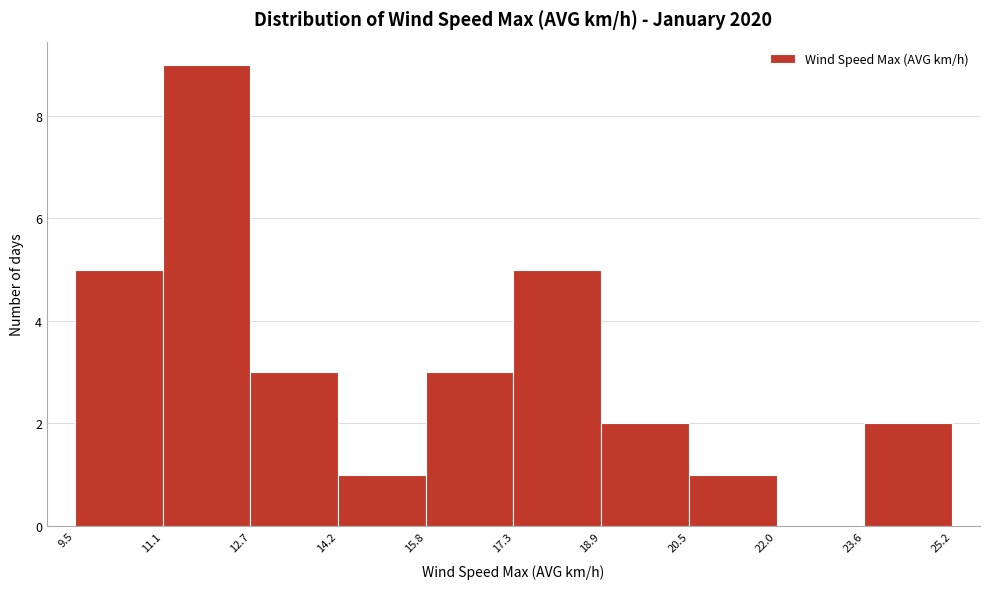

Reading left to right, list every bar in this chart as the range it spans on the x-axis followed by its height. The values are not printed on the chart, so give them approximately, as read against the axis.

9.5 to 11.1: 5
11.1 to 12.7: 9
12.7 to 14.2: 3
14.2 to 15.8: 1
15.8 to 17.3: 3
17.3 to 18.9: 5
18.9 to 20.5: 2
20.5 to 22.0: 1
22.0 to 23.6: 0
23.6 to 25.2: 2